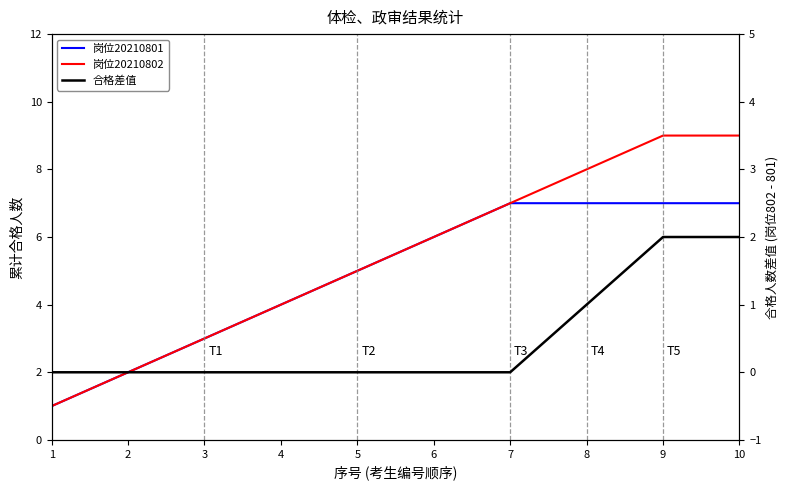

What is the value of the 岗位20210802 point at the 1st from the left?

1